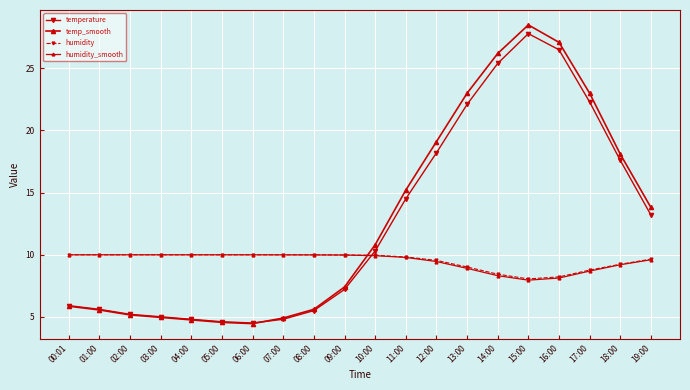

How many categories are shown in the chart?

20